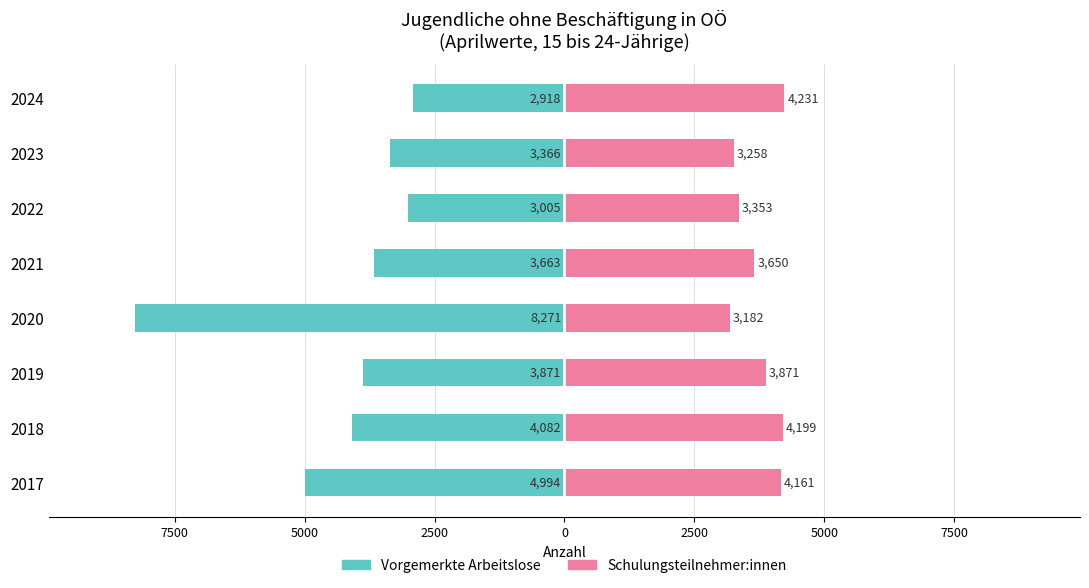

What are all the series names shown in the legend?

Vorgemerkte Arbeitslose, Schulungsteilnehmer:innen